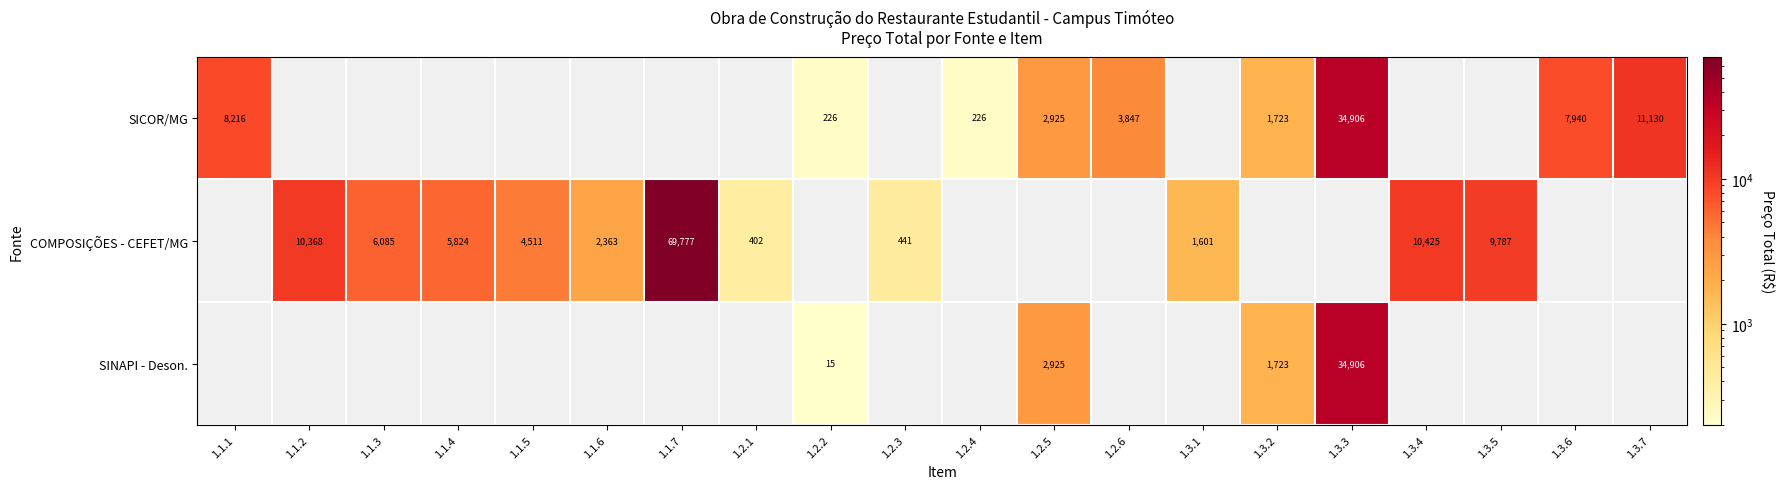

True or false: COMPOSIÇÕES - CEFET/MG has a value of 6085.0 at 1.1.3.

True